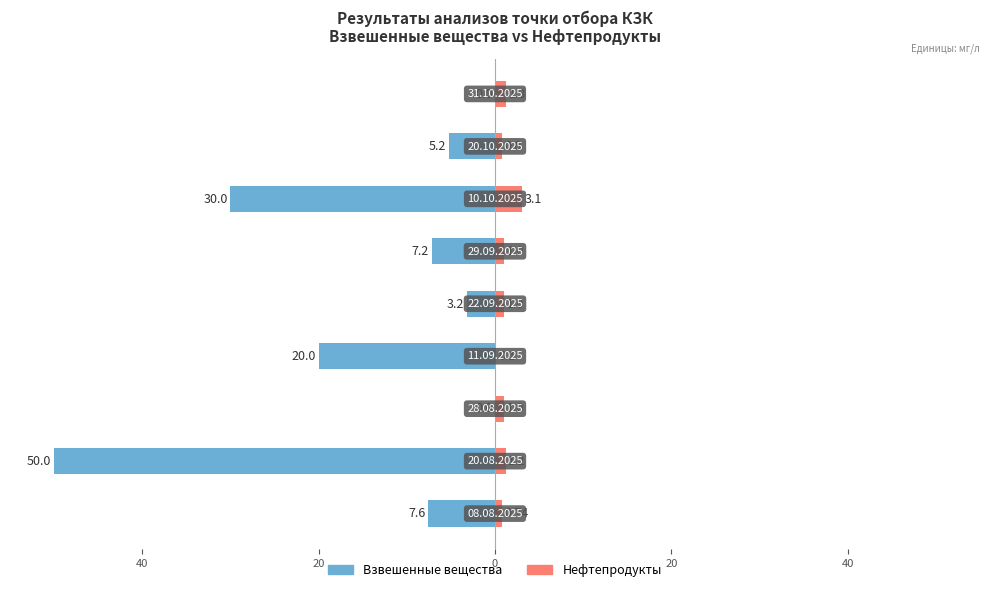

What is the difference between the maximum and minimum values in the Взвешенные вещества series?

50.0